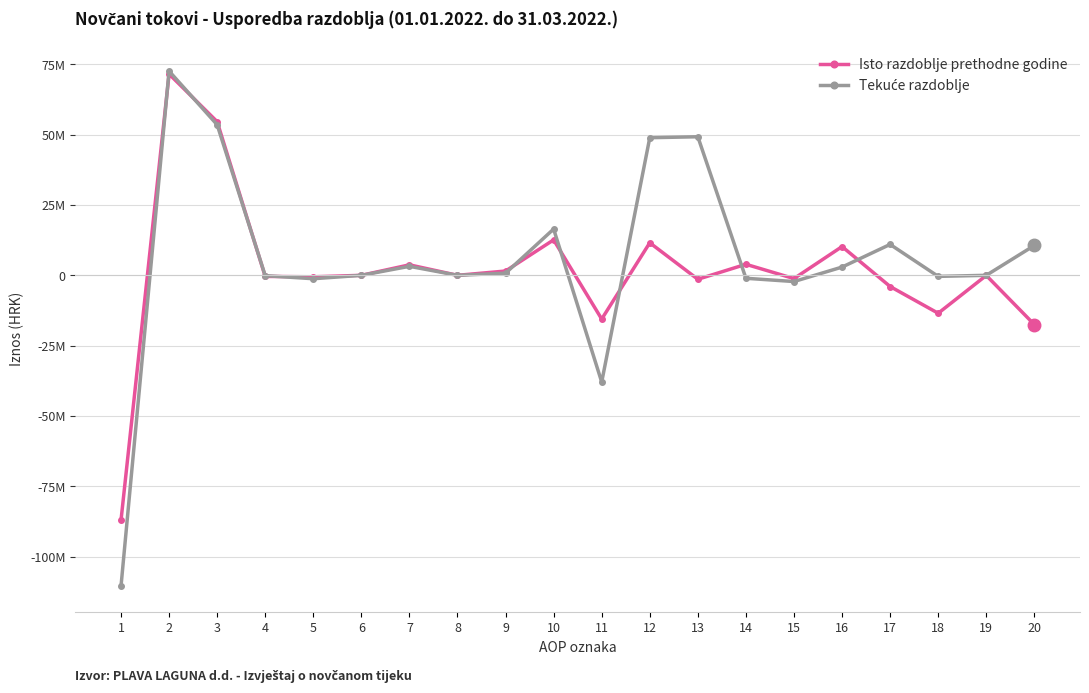

Where do Isto razdoblje prethodne godine and Tekuće razdoblje first cross each other?

1 and 2